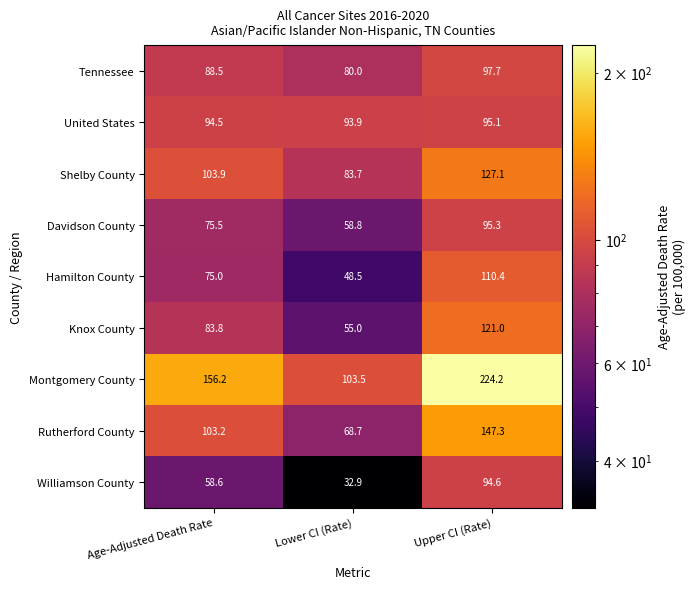

Rank the series at Lower CI (Rate) from lowest to highest value.

Williamson County, Hamilton County, Knox County, Davidson County, Rutherford County, Tennessee, Shelby County, United States, Montgomery County